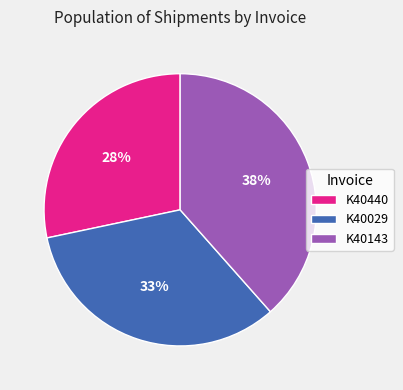

Rank the categories by value from lowest to highest.

K40440, K40029, K40143